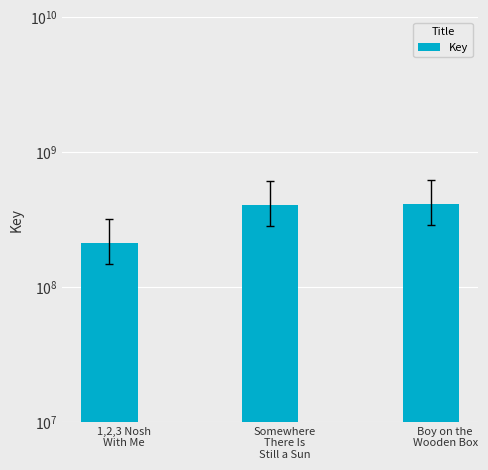

What value does the data have at Somewhere
There Is
Still a Sun?

408859730